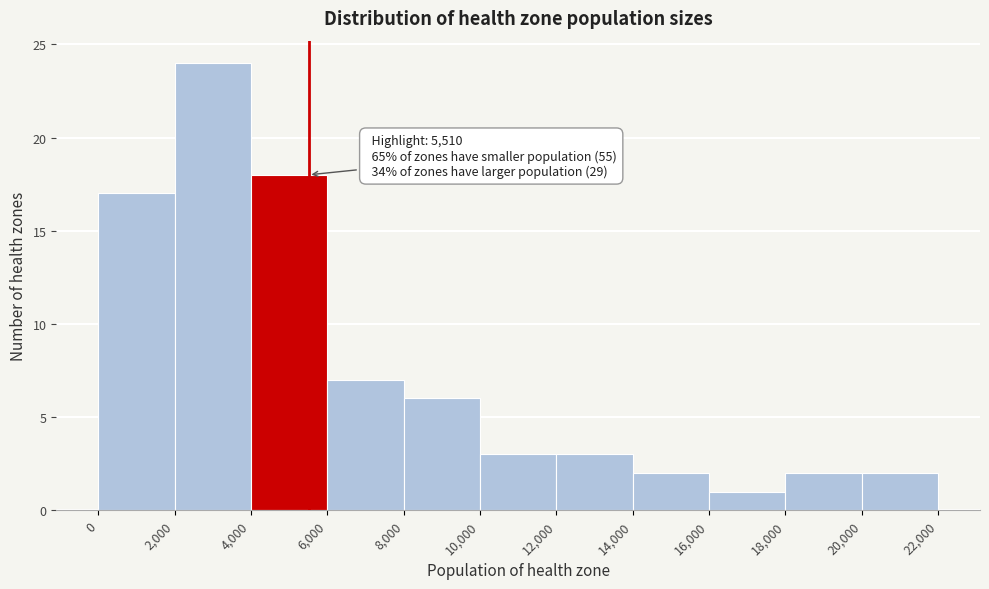

Which range on the x-axis has the tallest bar?

2,000 to 4,000